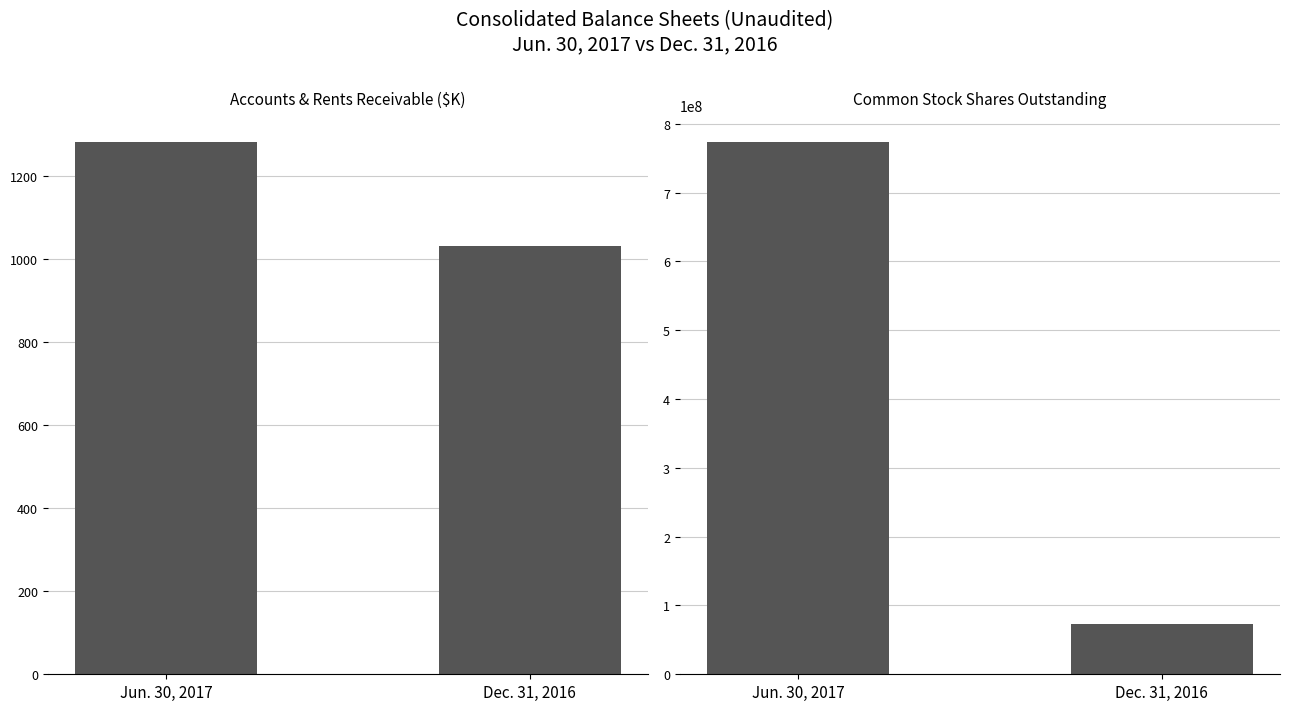

How many data points does each series have?

2